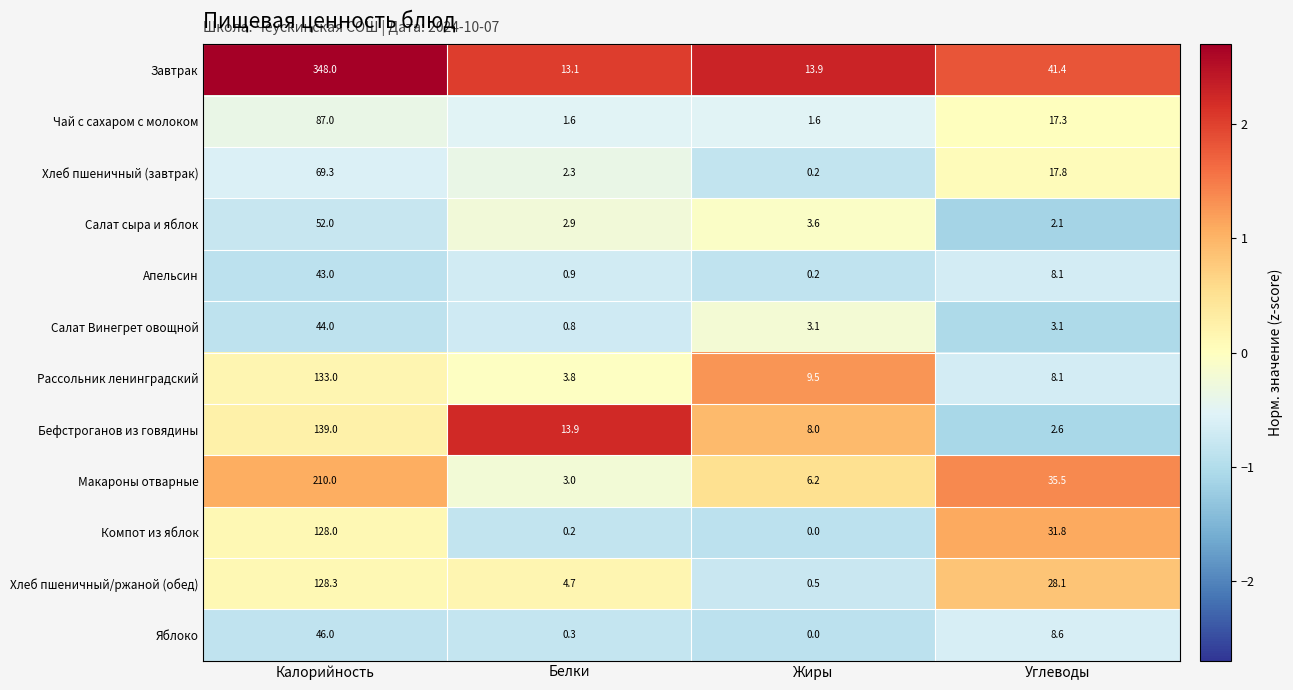

What is the average value of the Салат сыра и яблок series?

15.2